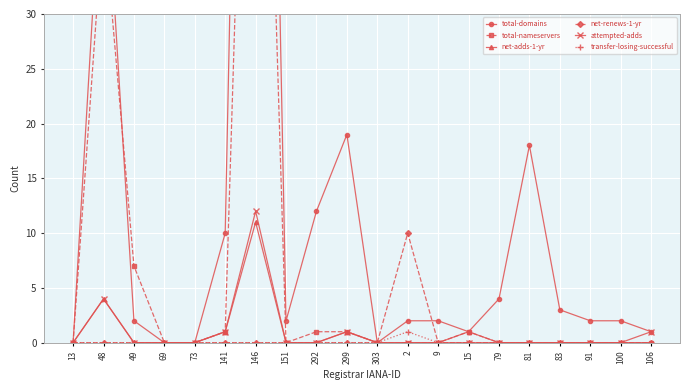

What is the difference between the total-nameservers values at 48 and 299?

38